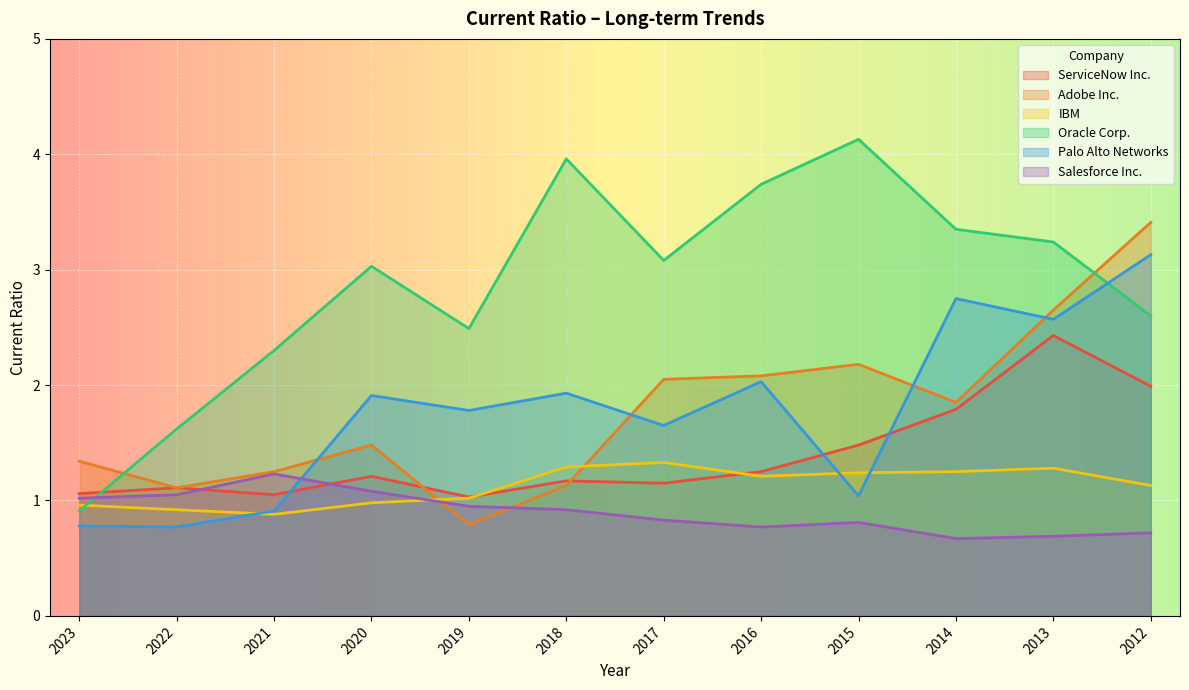

Does the chart display data point markers on the line(s)?

No